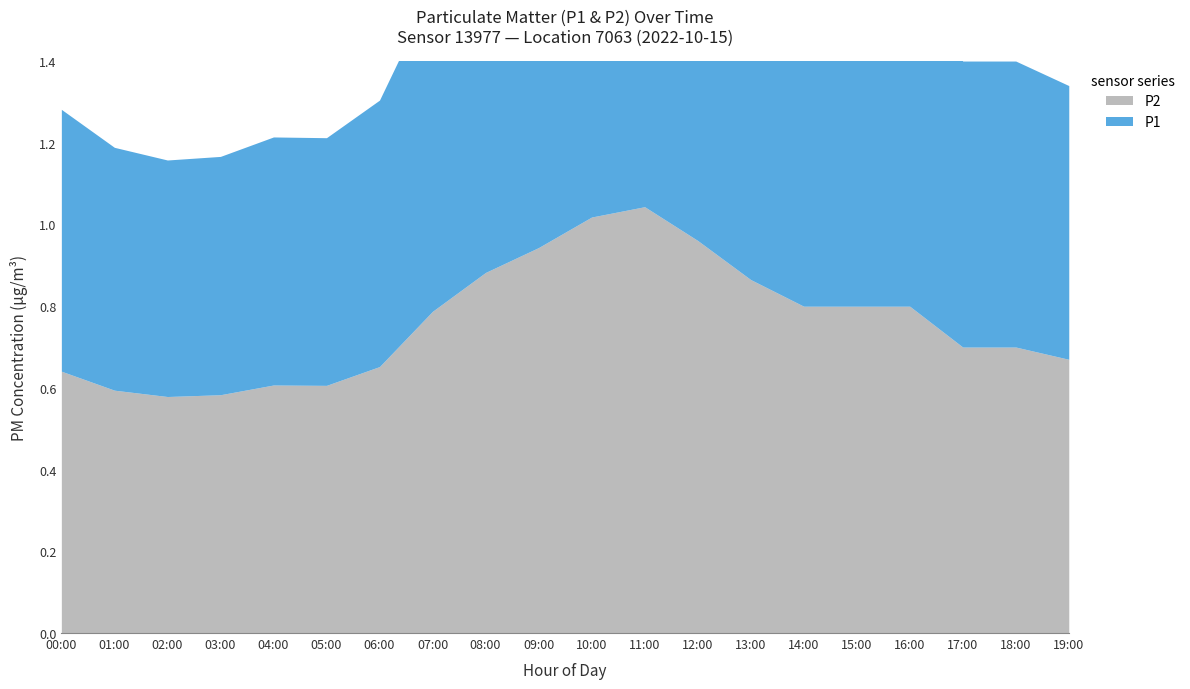

The P1 series shows 0.8 at 10:00. True or false?

True